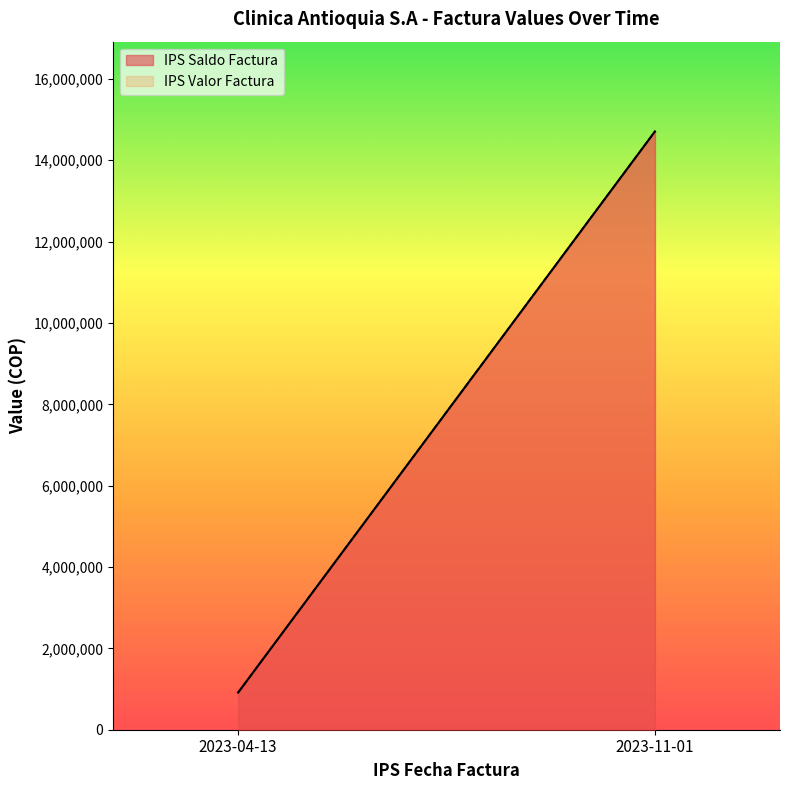

The value of IPS Valor Factura at 2023-04-13 is 913401. True or false?

True